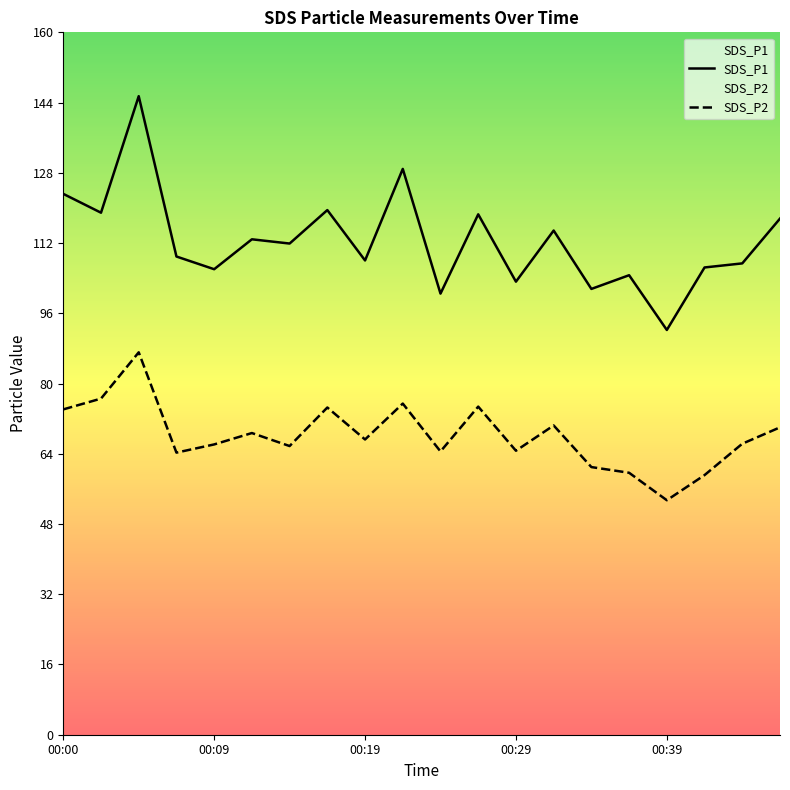

True or false: SDS_P1 and SDS_P2 intersect in this chart.

False